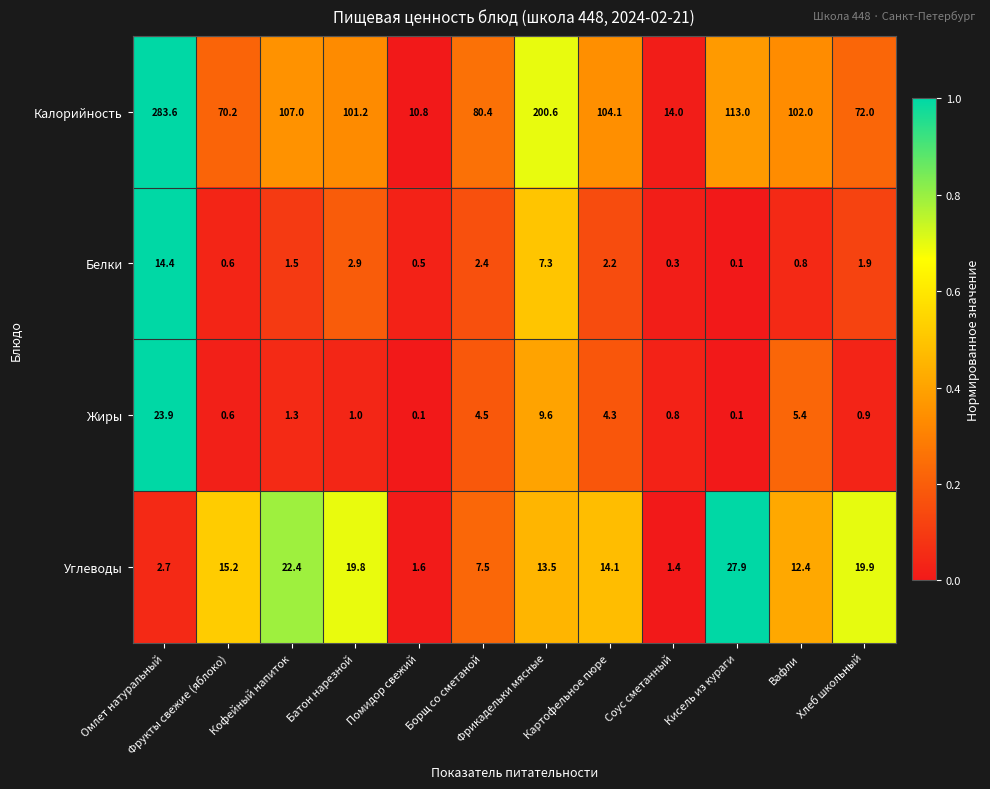

The Белки series shows 0.2 at Фрукты свежие (яблоко). True or false?

False